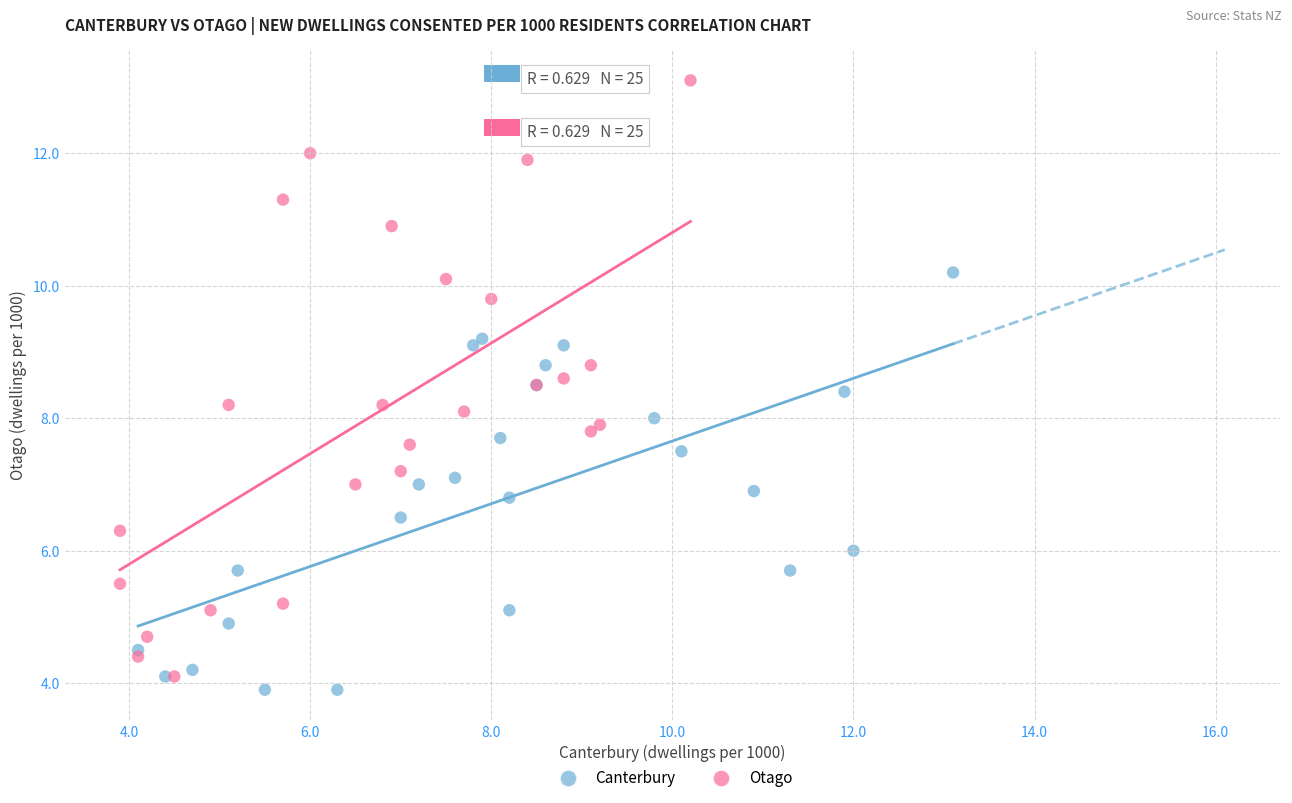

Which series reaches the maximum Y coordinate?

Otago